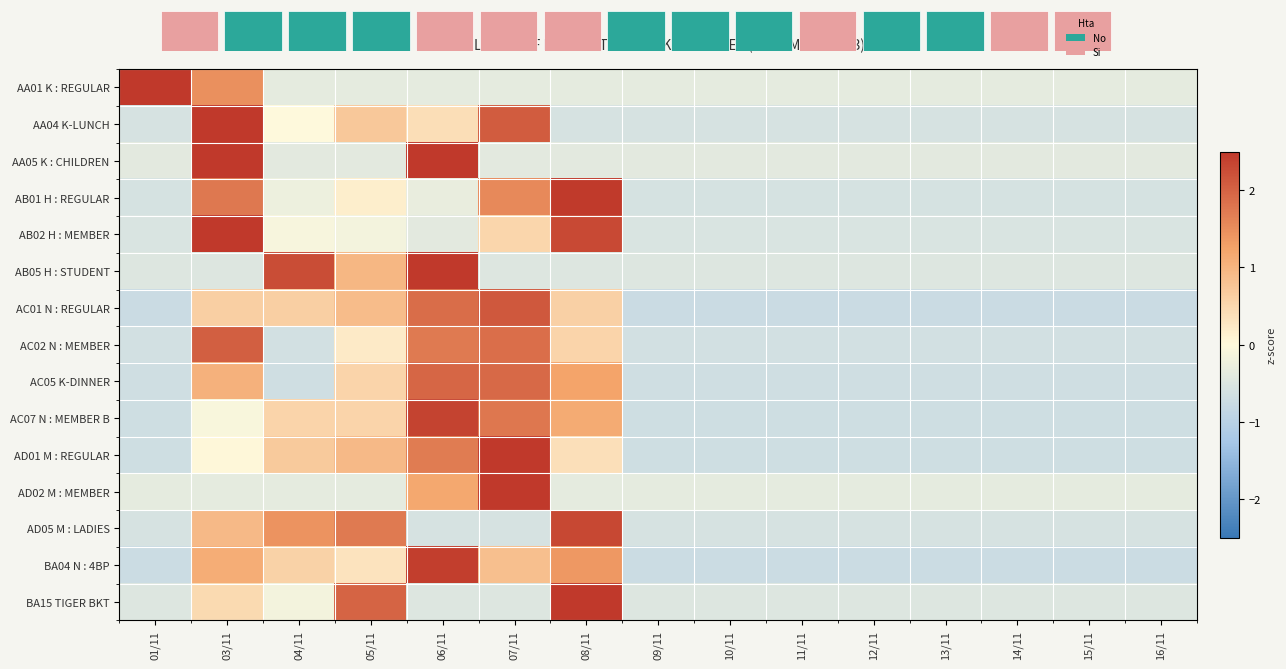

The BA15 TIGER BKT series shows -0.7 at 01/11. True or false?

False